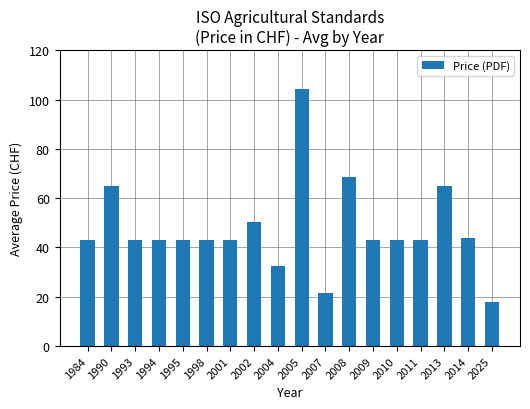

The value at 2004 is 45.5. True or false?

False